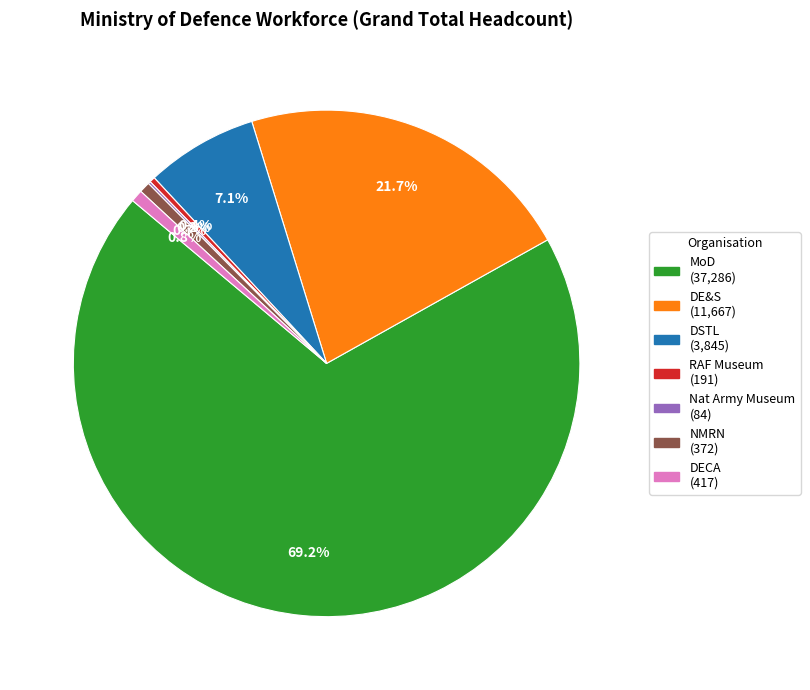

Is there any slice that represents more than half of the pie?

Yes